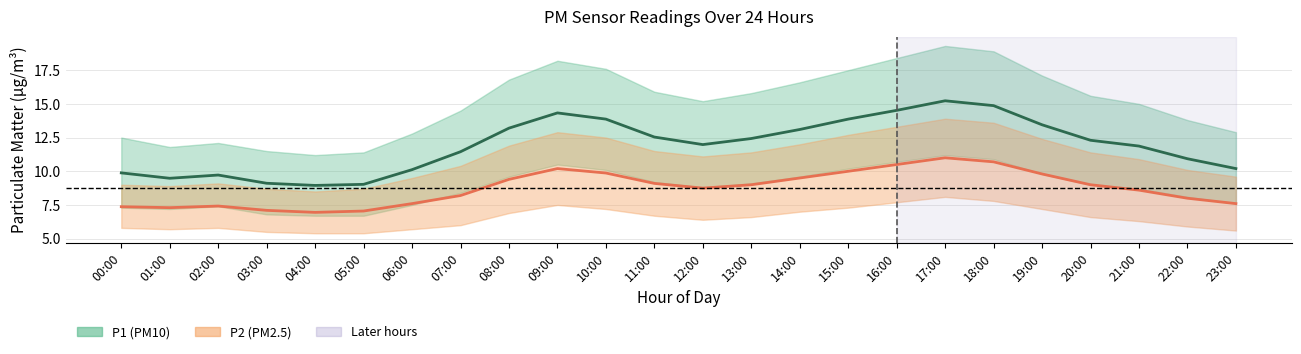

Rank the series at 11:00 from highest to lowest value.

P1 (PM10) mean, P2 (PM2.5) mean